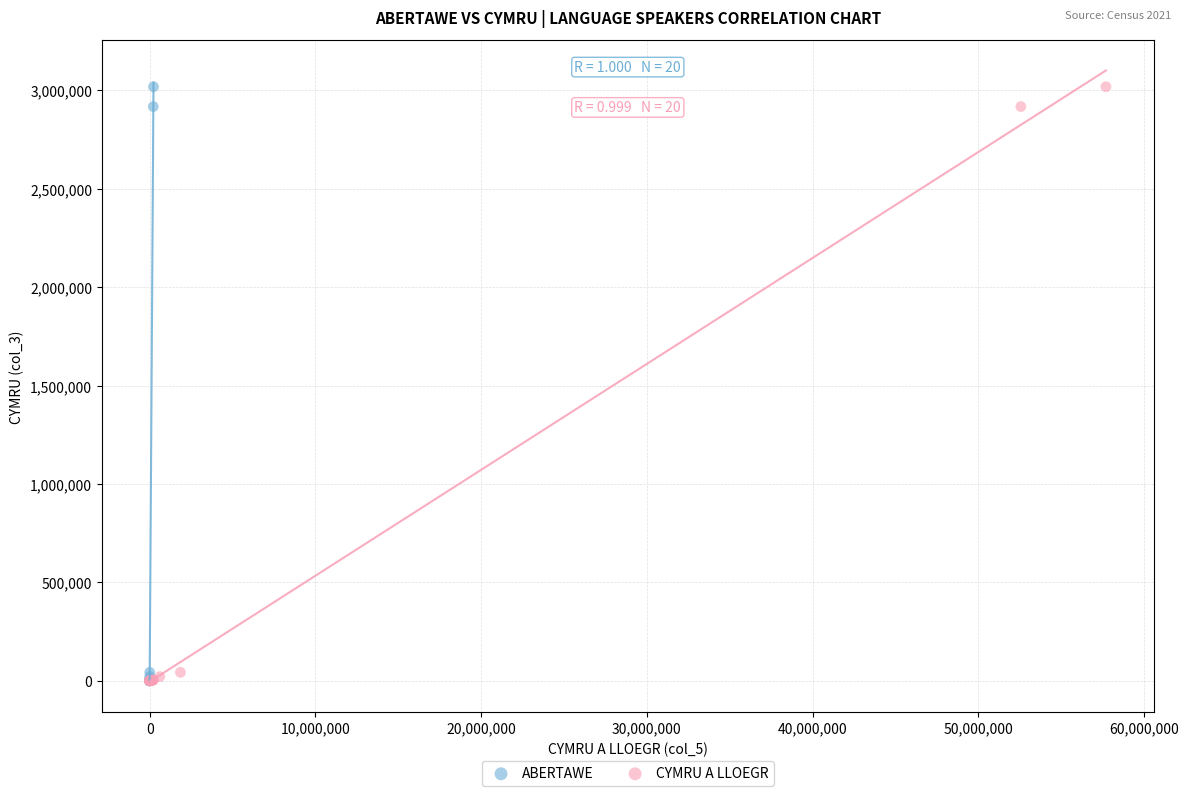

What are all the series names shown in the legend?

ABERTAWE, CYMRU A LLOEGR